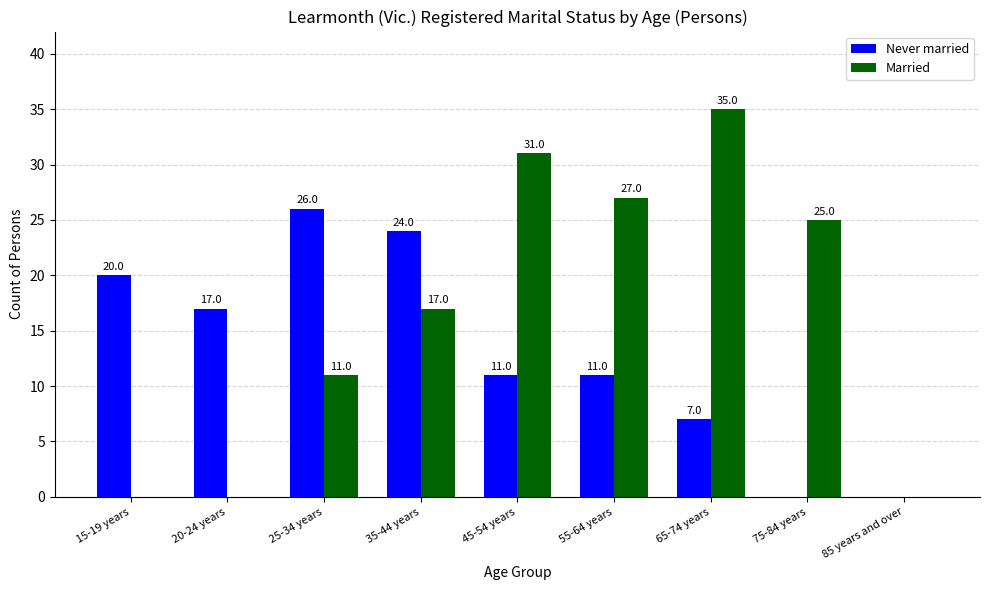

Read the Married value at 45-54 years, to the nearest 5.

30